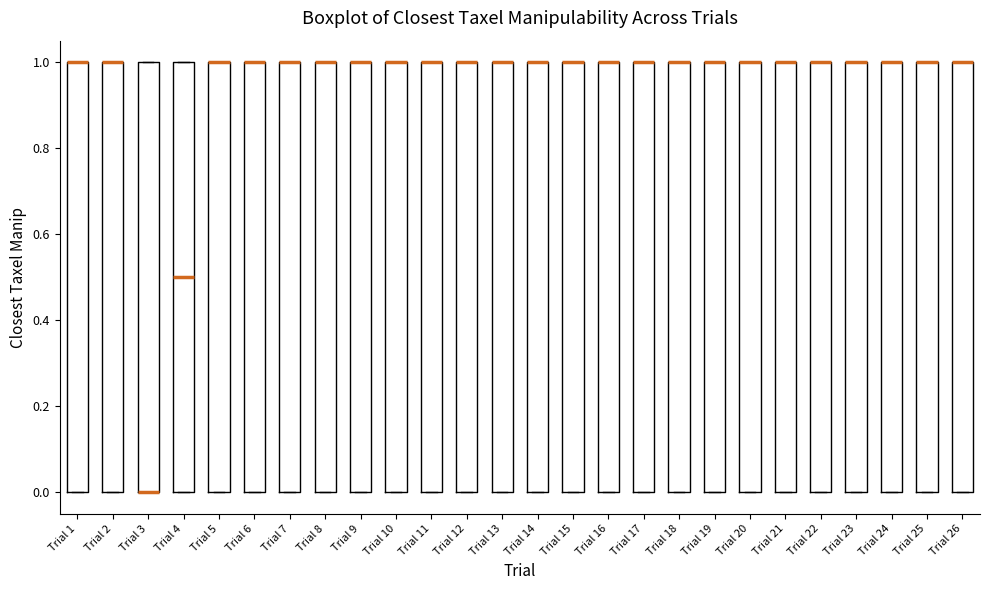

Reading left to right, read every box against the y-axis: the position of its median line, the range the box covers, and the ends of its whiskers. The values are not printed on the chart, so give them approximately, as read against the axis.

Trial 1: median 1.0 (drawn on the box's upper edge), box 0.0 to 1.0, whiskers 0.0 to 1.0
Trial 2: median 1.0 (drawn on the box's upper edge), box 0.0 to 1.0, whiskers 0.0 to 1.0
Trial 3: median 0.0 (drawn on the box's lower edge), box 0.0 to 1.0, whiskers 0.0 to 1.0
Trial 4: median 0.5, box 0.0 to 1.0, whiskers 0.0 to 1.0
Trial 5: median 1.0 (drawn on the box's upper edge), box 0.0 to 1.0, whiskers 0.0 to 1.0
Trial 6: median 1.0 (drawn on the box's upper edge), box 0.0 to 1.0, whiskers 0.0 to 1.0
Trial 7: median 1.0 (drawn on the box's upper edge), box 0.0 to 1.0, whiskers 0.0 to 1.0
Trial 8: median 1.0 (drawn on the box's upper edge), box 0.0 to 1.0, whiskers 0.0 to 1.0
Trial 9: median 1.0 (drawn on the box's upper edge), box 0.0 to 1.0, whiskers 0.0 to 1.0
Trial 10: median 1.0 (drawn on the box's upper edge), box 0.0 to 1.0, whiskers 0.0 to 1.0
Trial 11: median 1.0 (drawn on the box's upper edge), box 0.0 to 1.0, whiskers 0.0 to 1.0
Trial 12: median 1.0 (drawn on the box's upper edge), box 0.0 to 1.0, whiskers 0.0 to 1.0
Trial 13: median 1.0 (drawn on the box's upper edge), box 0.0 to 1.0, whiskers 0.0 to 1.0
Trial 14: median 1.0 (drawn on the box's upper edge), box 0.0 to 1.0, whiskers 0.0 to 1.0
Trial 15: median 1.0 (drawn on the box's upper edge), box 0.0 to 1.0, whiskers 0.0 to 1.0
Trial 16: median 1.0 (drawn on the box's upper edge), box 0.0 to 1.0, whiskers 0.0 to 1.0
Trial 17: median 1.0 (drawn on the box's upper edge), box 0.0 to 1.0, whiskers 0.0 to 1.0
Trial 18: median 1.0 (drawn on the box's upper edge), box 0.0 to 1.0, whiskers 0.0 to 1.0
Trial 19: median 1.0 (drawn on the box's upper edge), box 0.0 to 1.0, whiskers 0.0 to 1.0
Trial 20: median 1.0 (drawn on the box's upper edge), box 0.0 to 1.0, whiskers 0.0 to 1.0
Trial 21: median 1.0 (drawn on the box's upper edge), box 0.0 to 1.0, whiskers 0.0 to 1.0
Trial 22: median 1.0 (drawn on the box's upper edge), box 0.0 to 1.0, whiskers 0.0 to 1.0
Trial 23: median 1.0 (drawn on the box's upper edge), box 0.0 to 1.0, whiskers 0.0 to 1.0
Trial 24: median 1.0 (drawn on the box's upper edge), box 0.0 to 1.0, whiskers 0.0 to 1.0
Trial 25: median 1.0 (drawn on the box's upper edge), box 0.0 to 1.0, whiskers 0.0 to 1.0
Trial 26: median 1.0 (drawn on the box's upper edge), box 0.0 to 1.0, whiskers 0.0 to 1.0